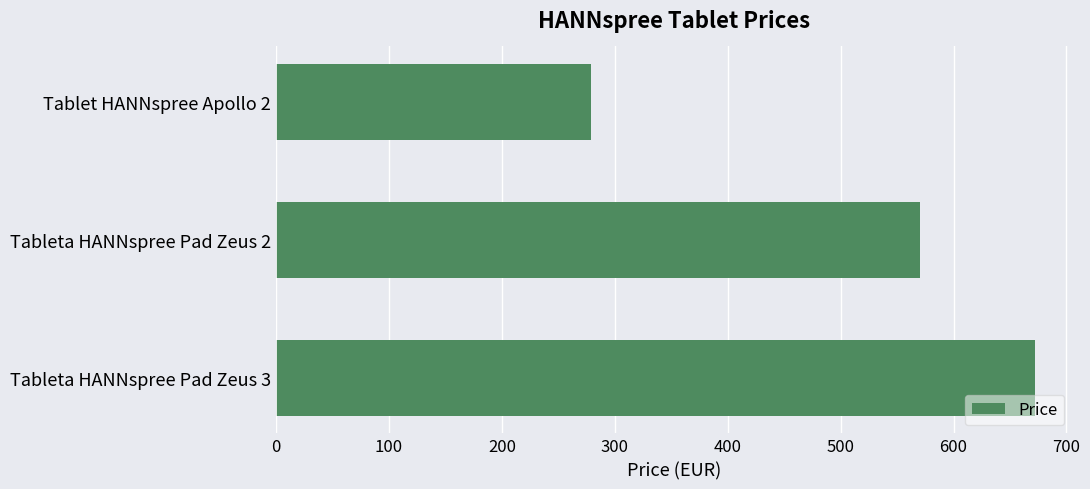

List the labels in order of value, smallest first.

Tablet HANNspree Apollo 2, Tableta HANNspree Pad Zeus 2, Tableta HANNspree Pad Zeus 3